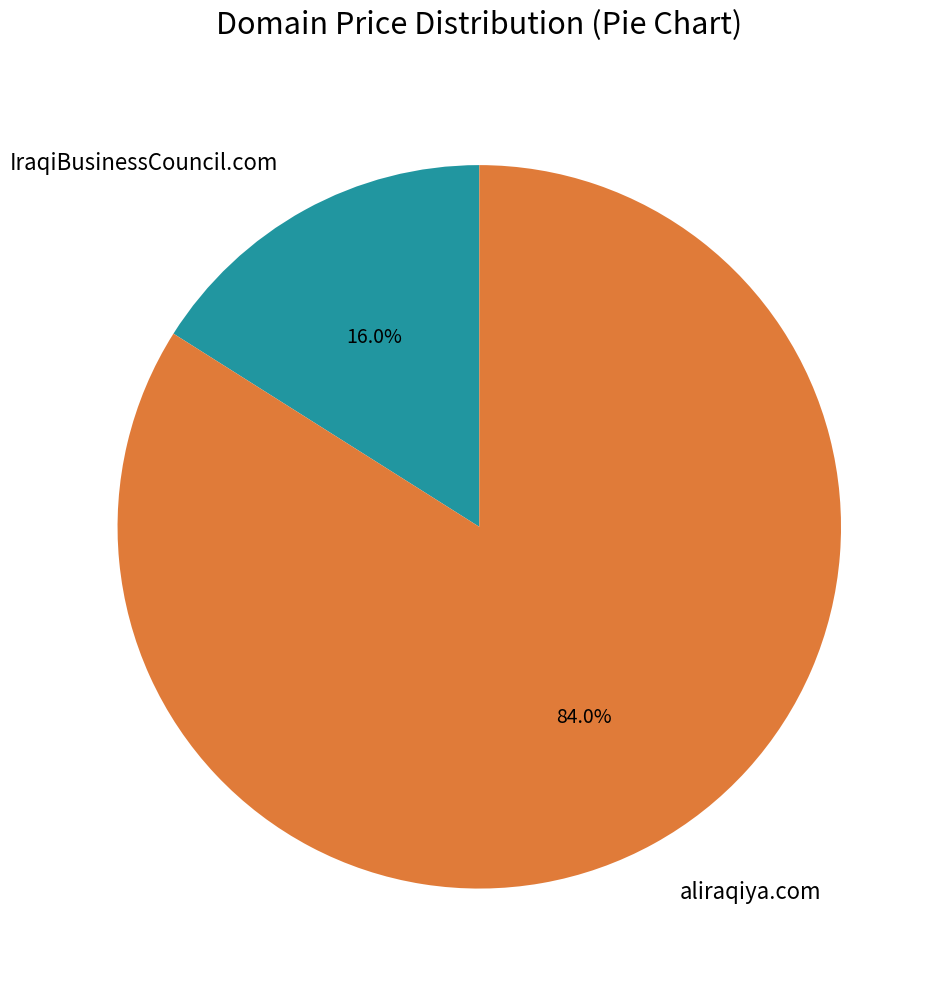

To the nearest percent, what is the average slice percentage?

50%